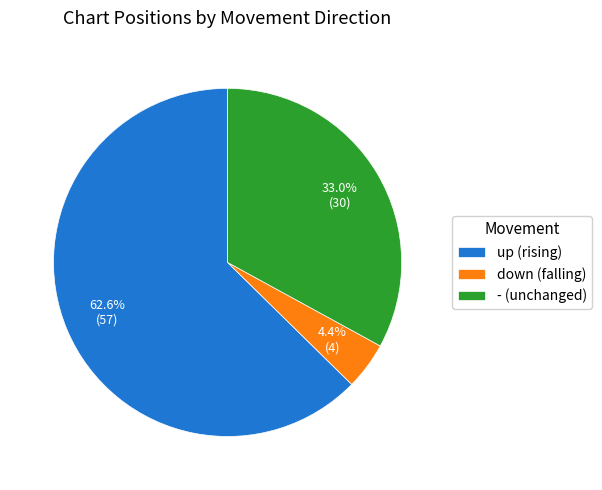

To the nearest percent, what percentage of the pie is down?

4%